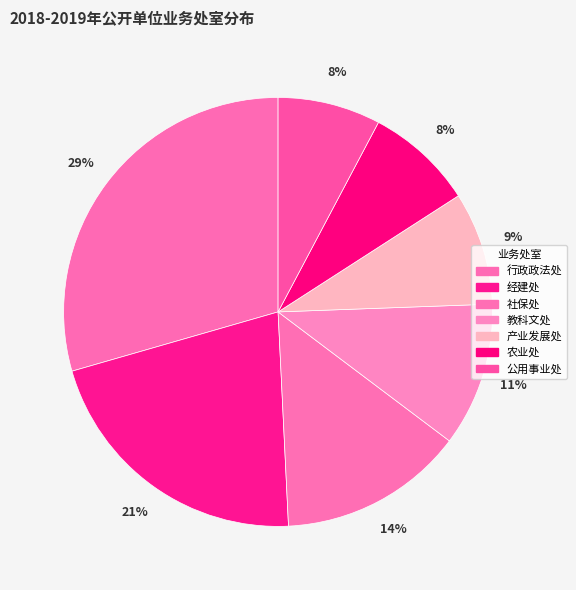

True or false: 农业处 accounts for 19% of the total.

False